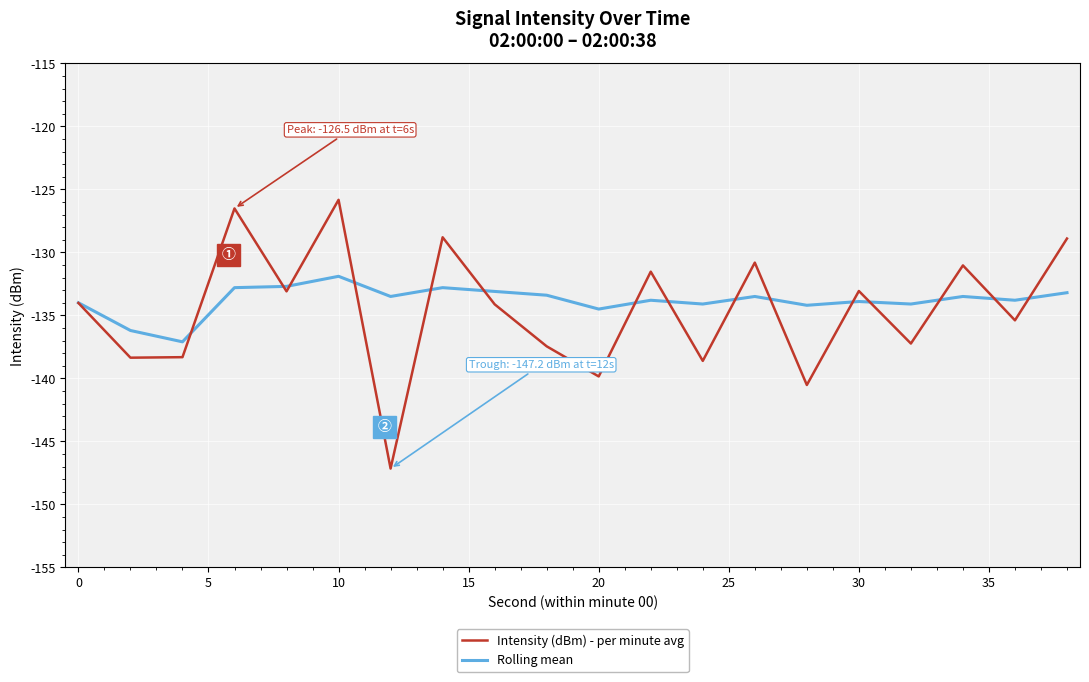

Which series has the largest range (max minus min)?

Intensity (dBm) - per minute avg